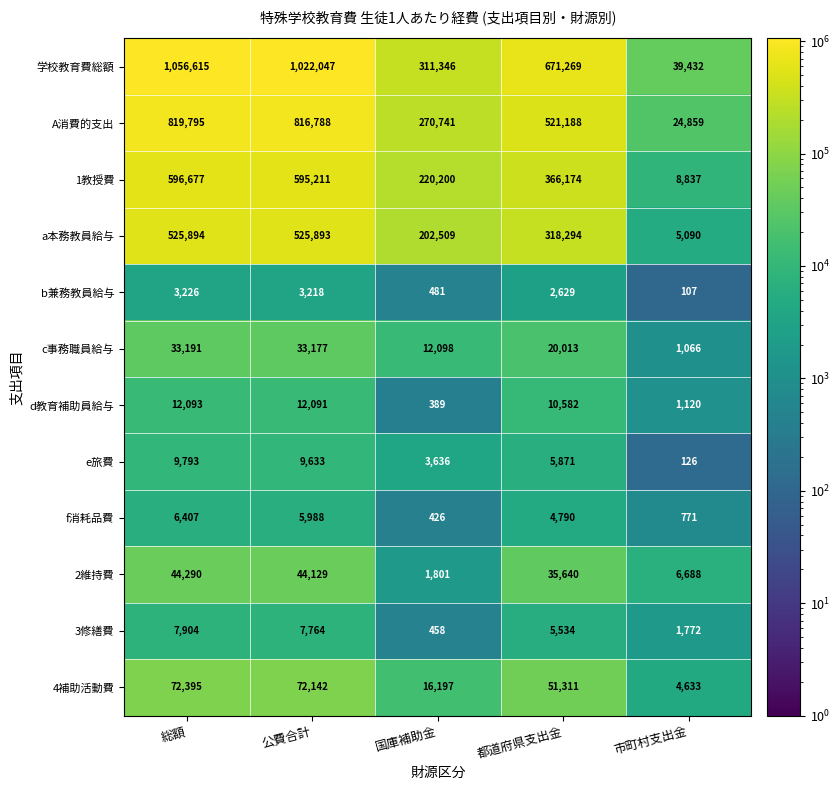

What is the smallest value displayed?

107